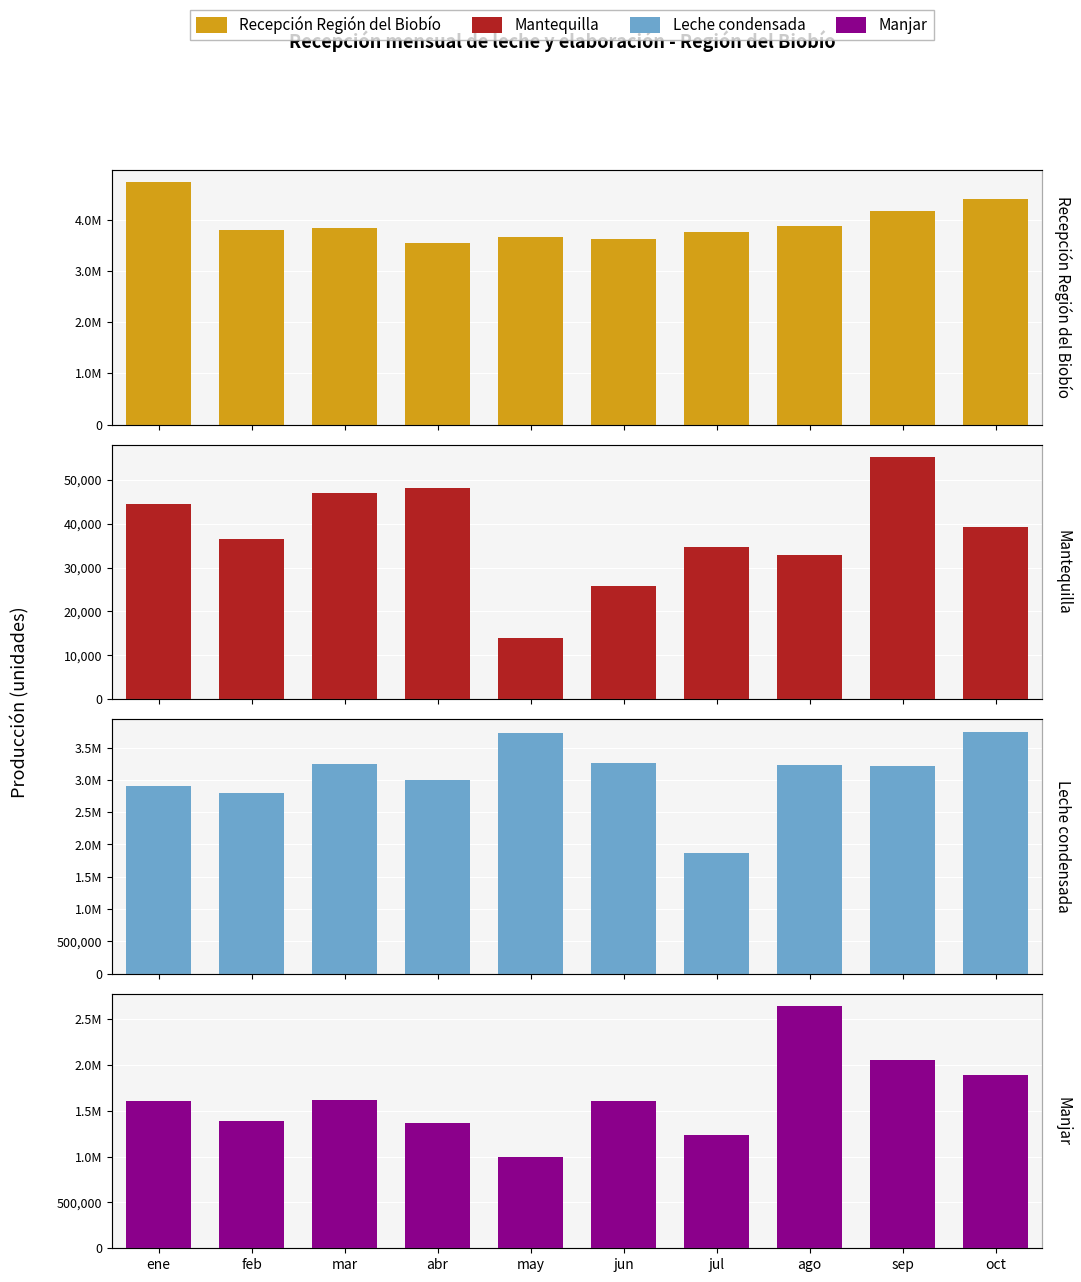

What is the maximum value shown in the chart?

4724633